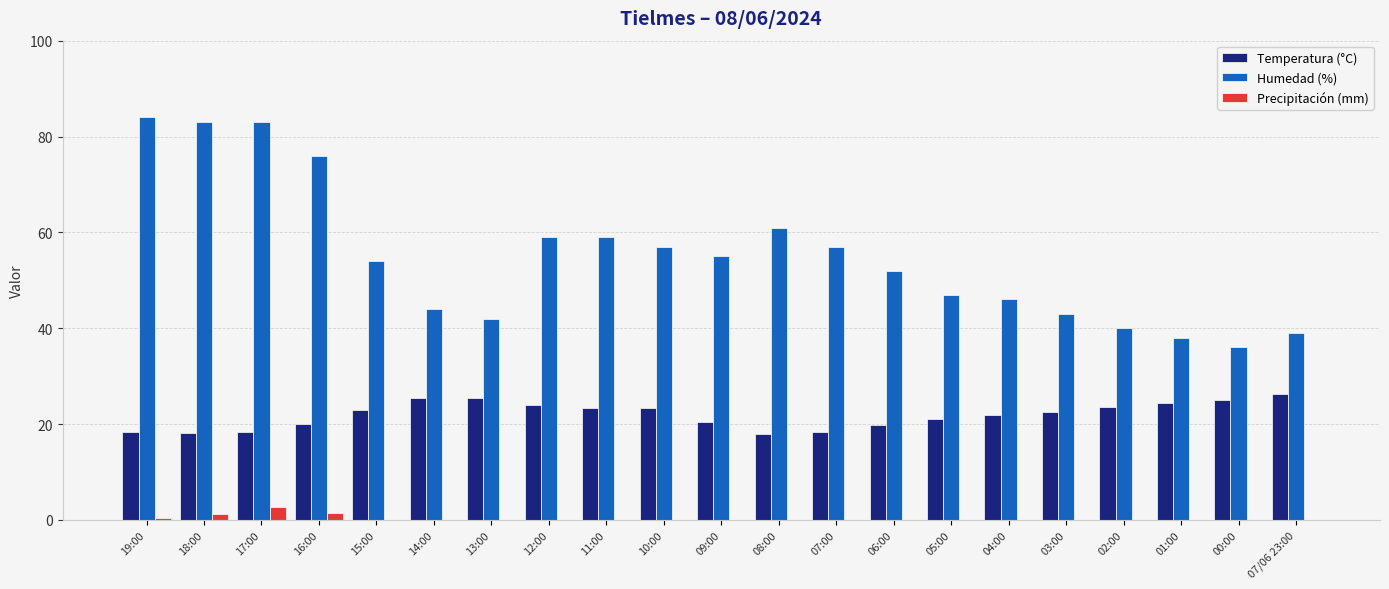

Does the chart contain stacked bars?

No